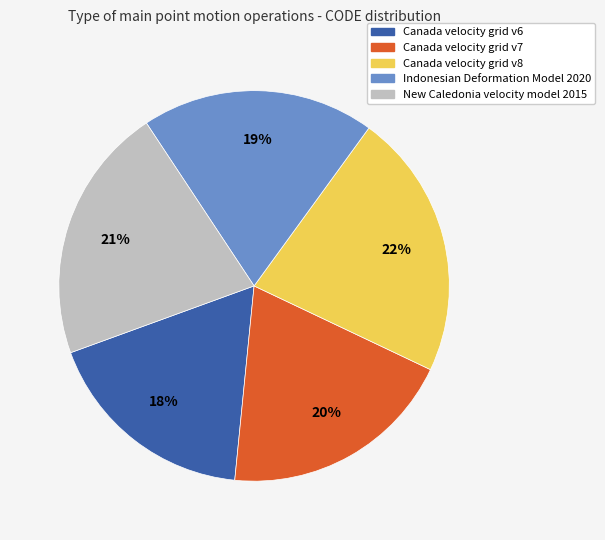

The Canada velocity grid v6 slice represents 18% of the pie. True or false?

True